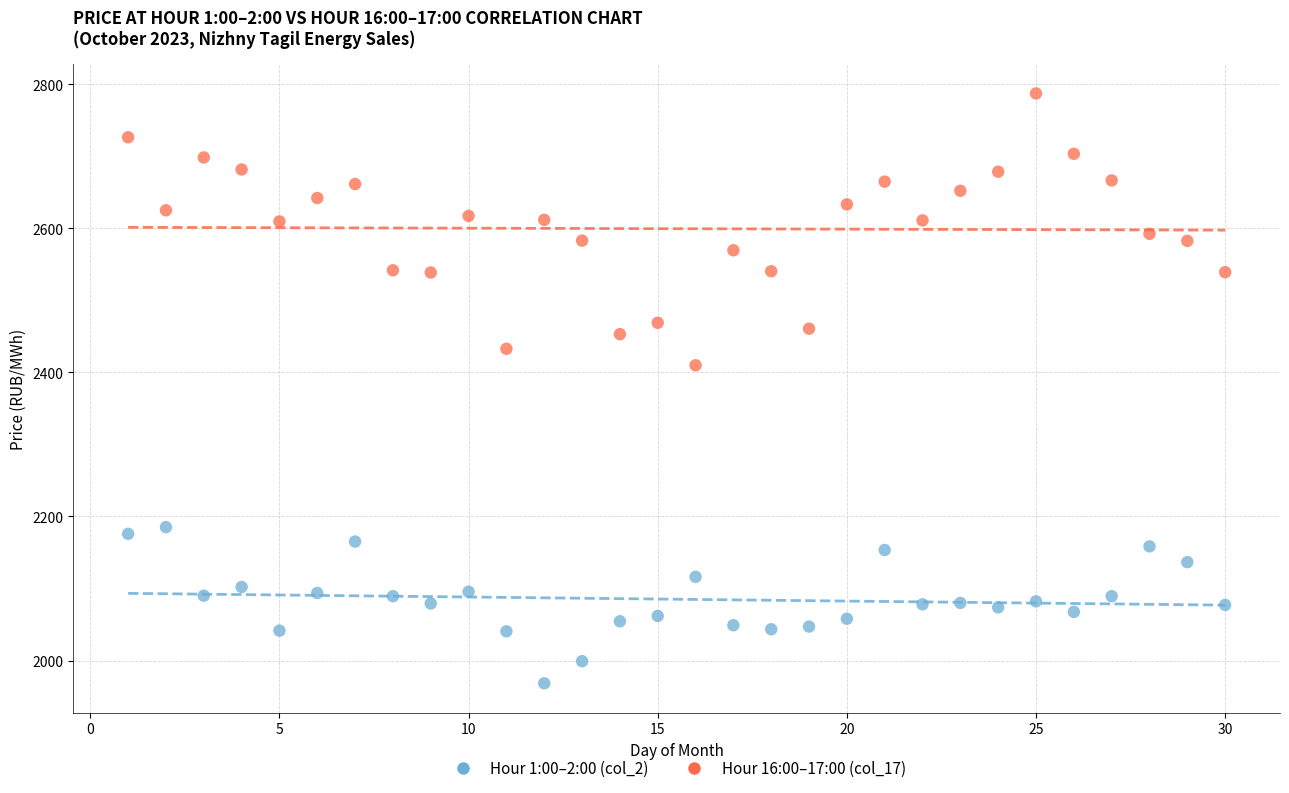

Which series contains the highest Y value?

Hour 16:00–17:00 (col_17)